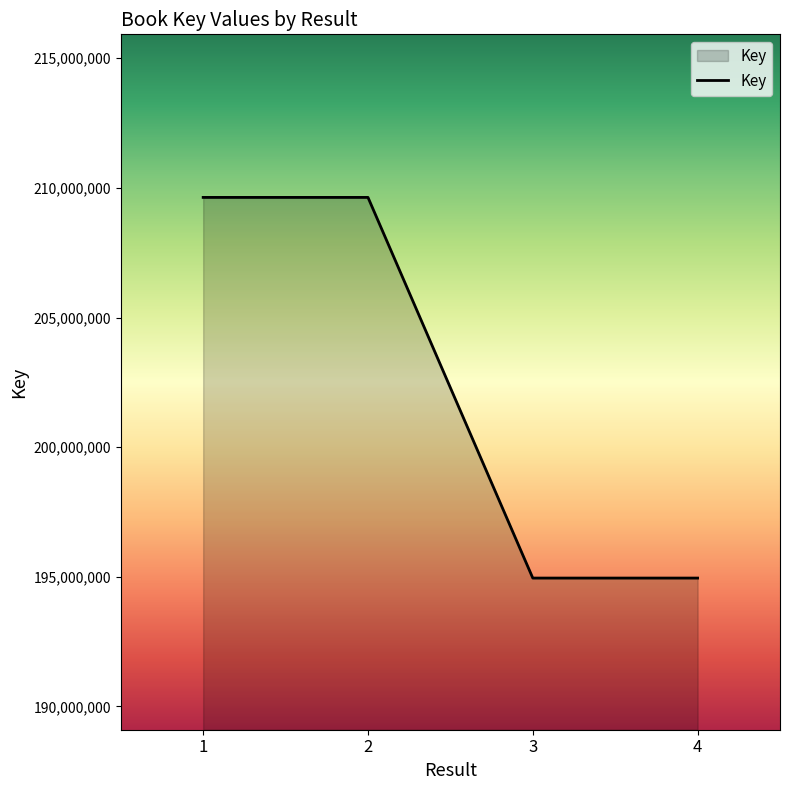

What is the smallest value displayed?

194952861